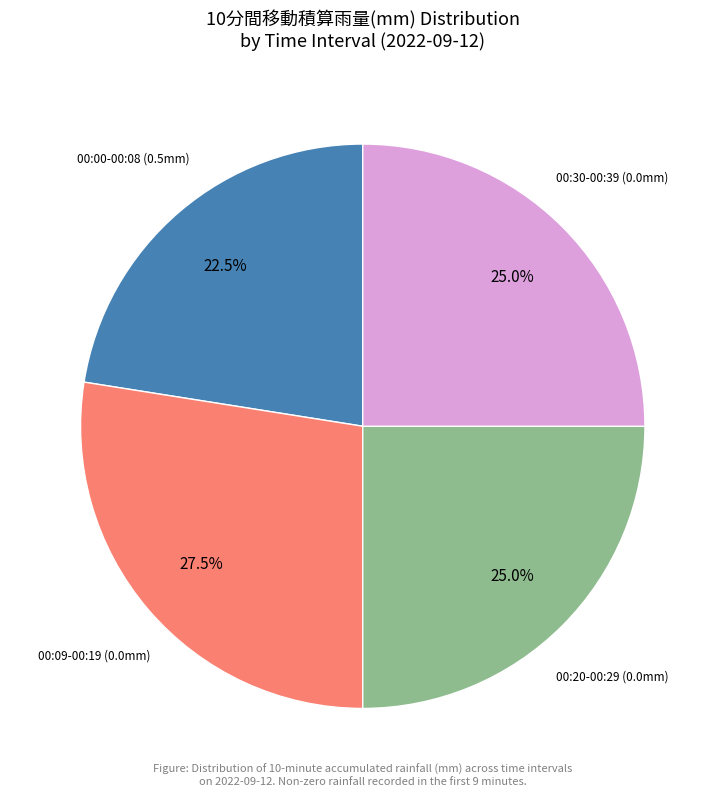

Does any single category account for the majority?

No